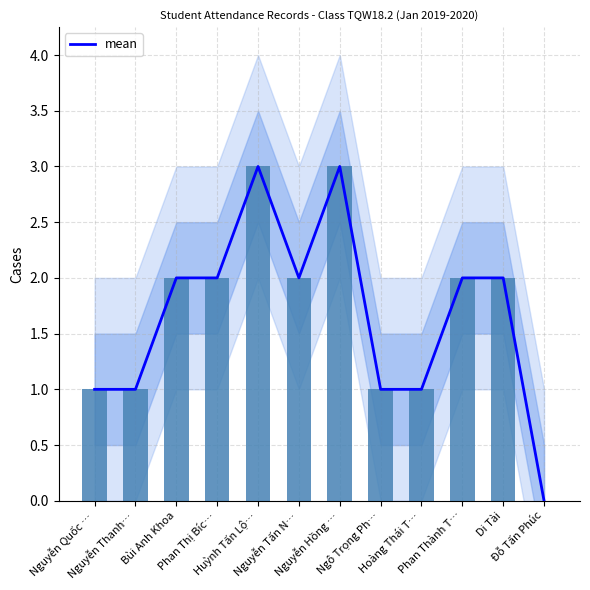

At which label does the data first exceed 2?

Huỳnh Tấn Lộ…